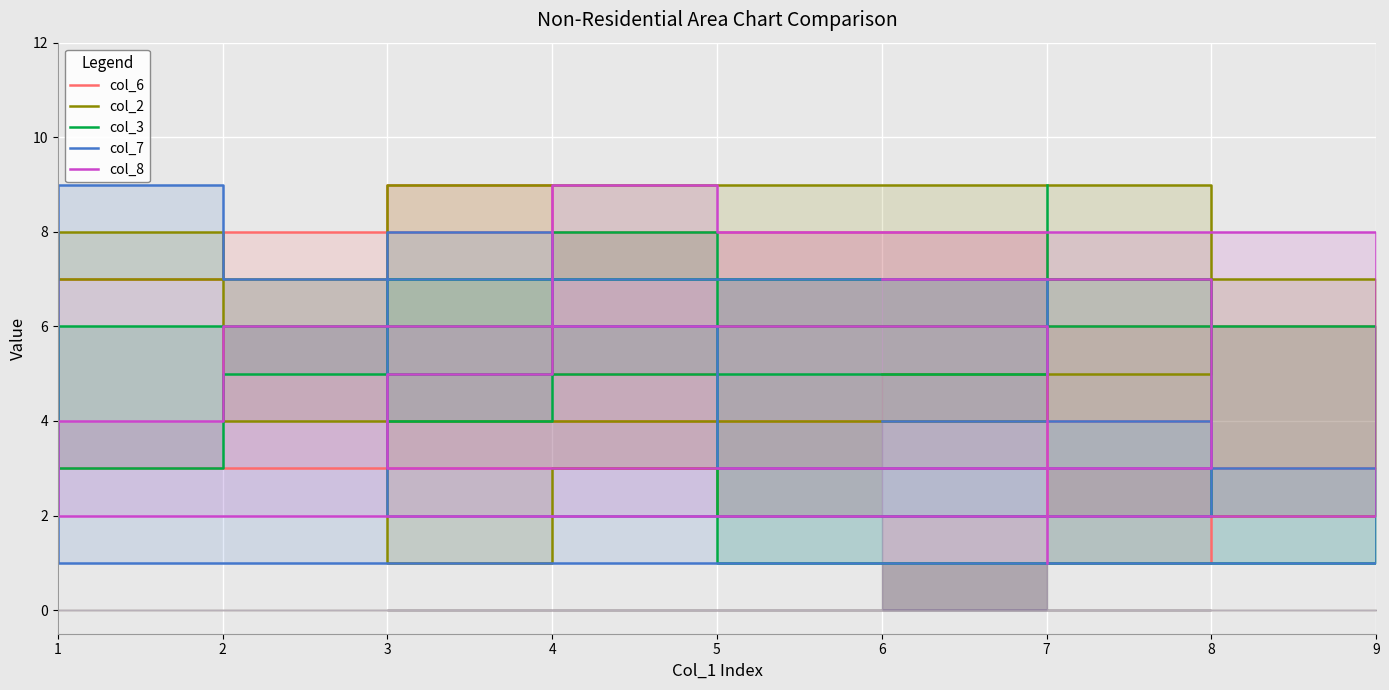

How many intersections are there between col_2 and col_7?

4